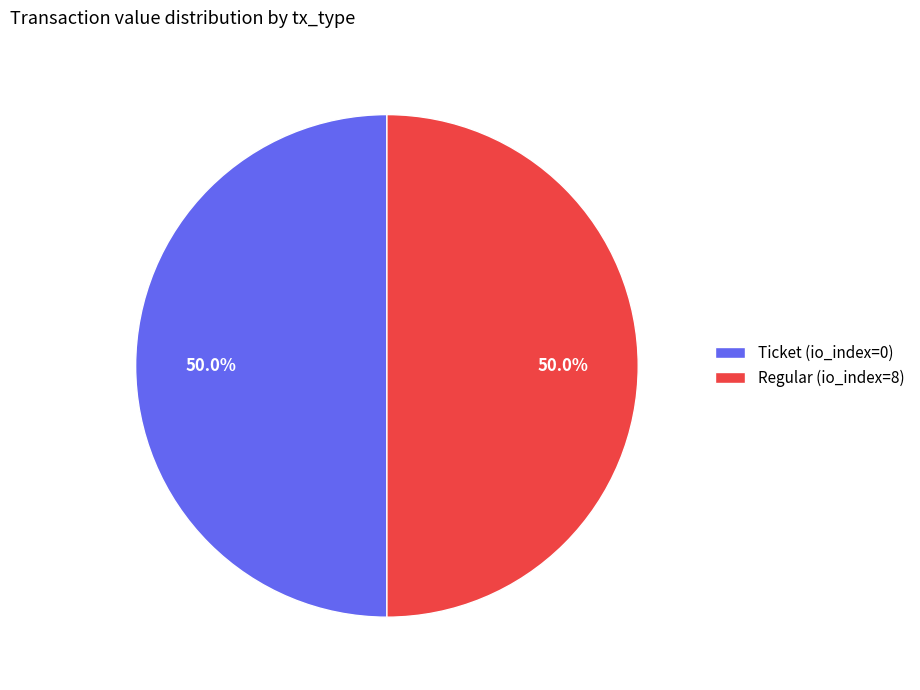

Combined, do Regular (io_index=8) and Ticket (io_index=0) account for over 50%?

Yes